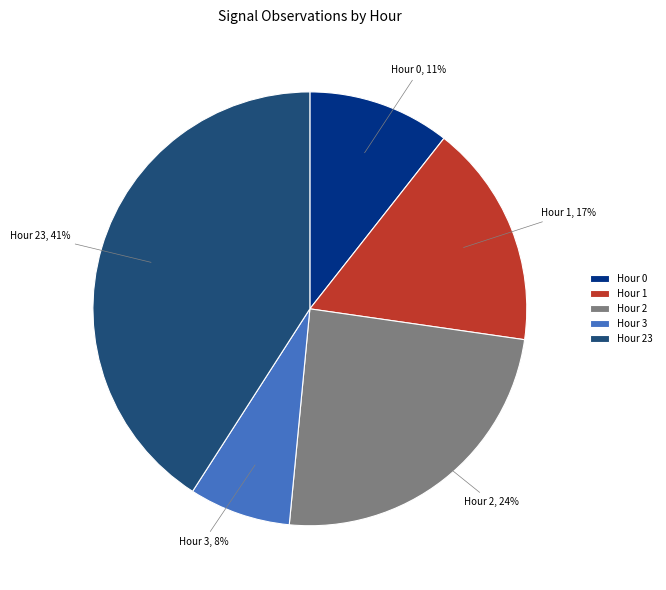

Which category has the biggest portion of the pie?

Hour 23